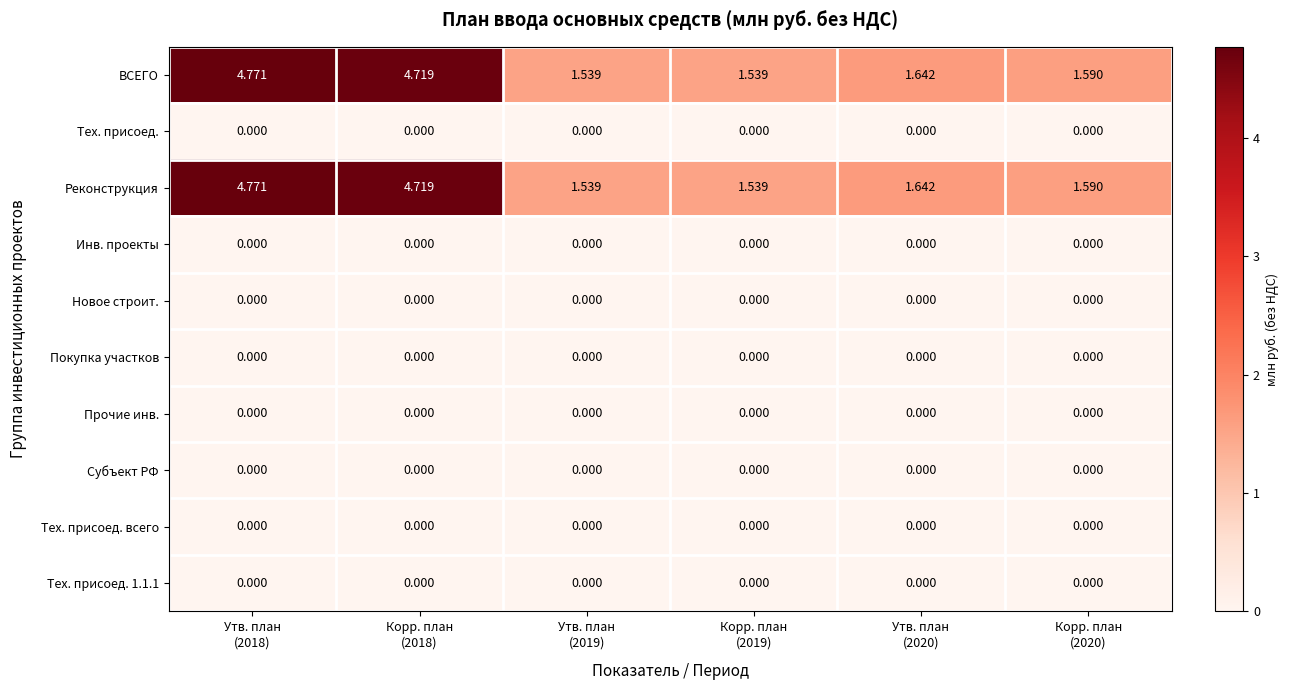

Which label corresponds to the smallest value in the chart?

Утв. план
(2018)